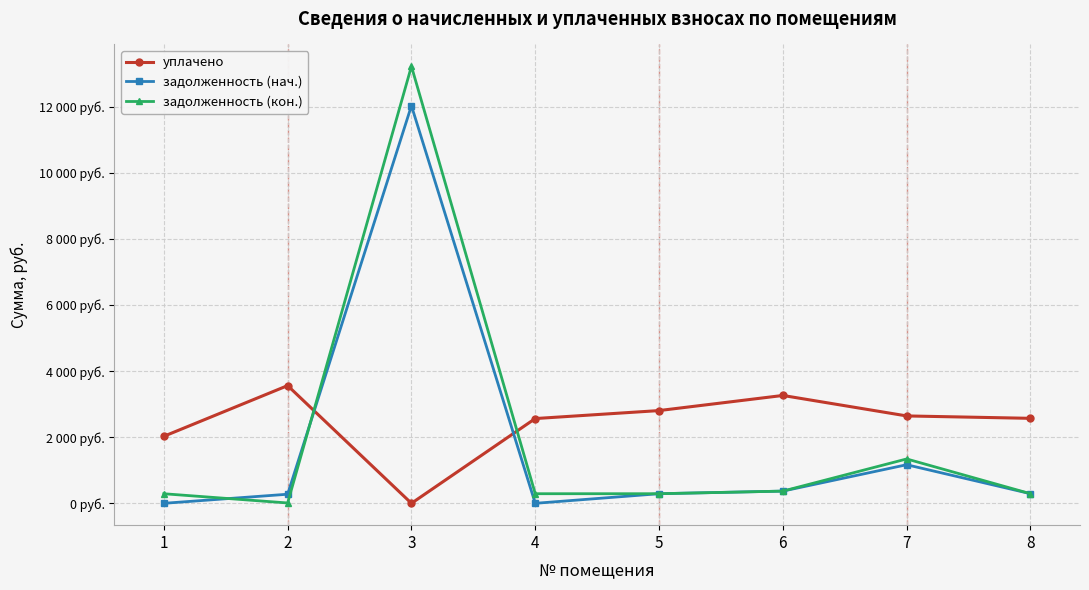

Is the value of задолженность (нач.) at 8 greater than the value of уплачено at 4?

No